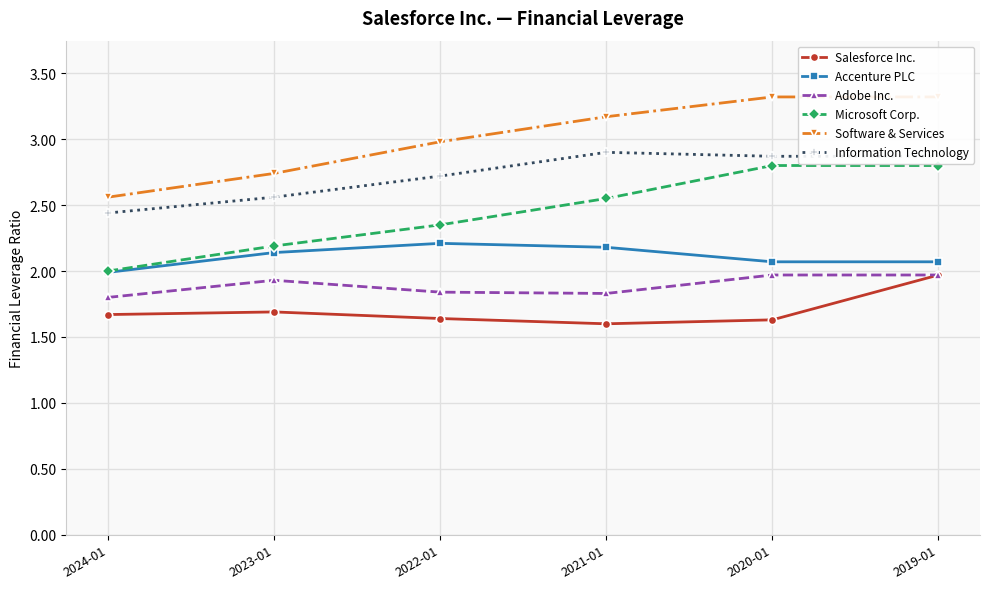

What is the sum of the Microsoft Corp. values at 2020-01 and 2024-01?

4.8